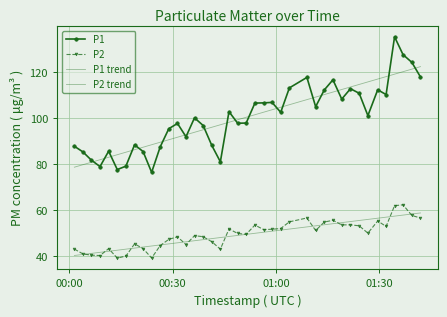

True or false: P2 has more than 0 points higher than both neighbors.

True